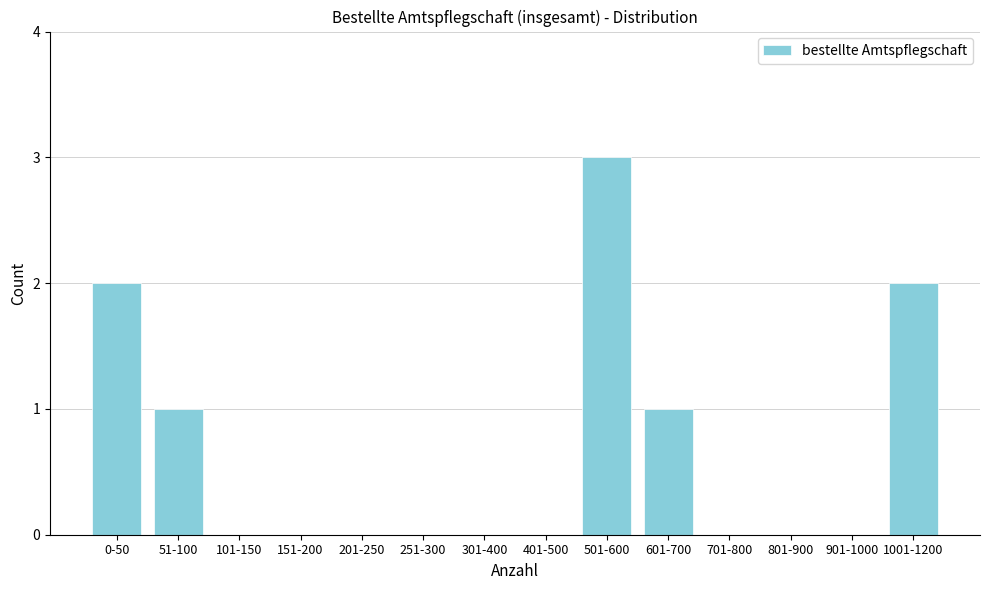

Reading left to right, list all the values displayed in this chart.

0-50=2	51-100=1	101-150=0	151-200=0	201-250=0	251-300=0	301-400=0	401-500=0	501-600=3	601-700=1	701-800=0	801-900=0	901-1000=0	1001-1200=2